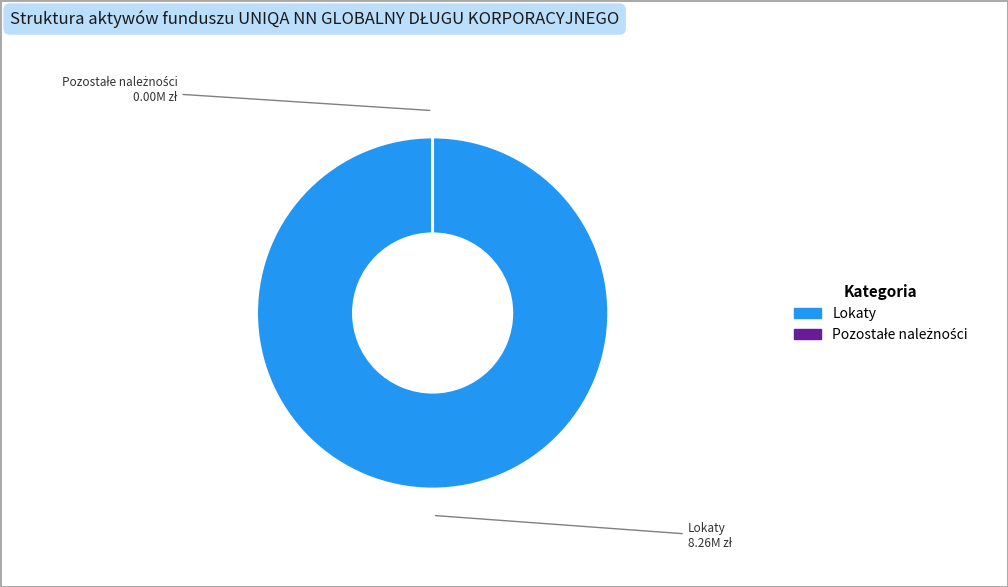

Does any single category account for the majority?

Yes